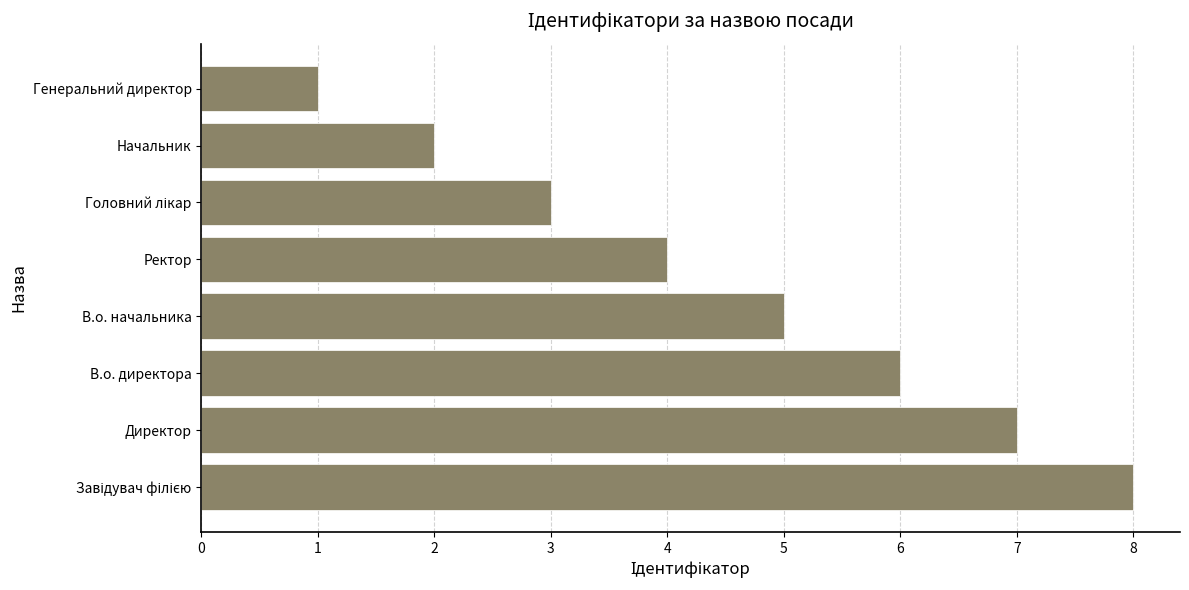

What is the difference between the maximum and minimum values?

7